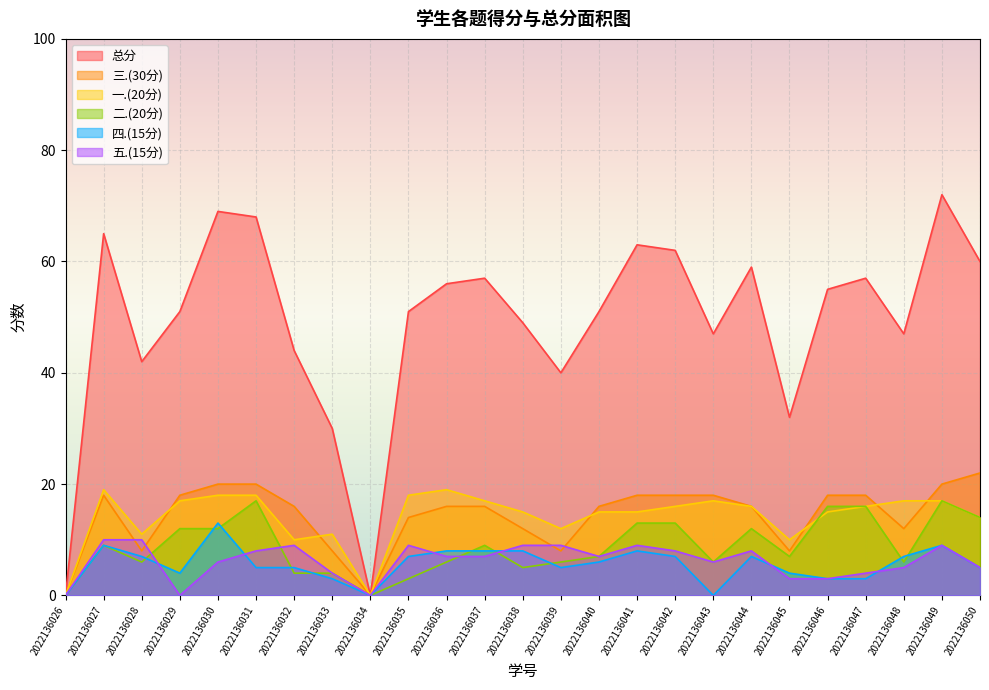

Reading left to right, what are all the values shown in this chart?

总分: 0	65	42	51	69	68	44	30	0	51	56	57	49	40	51	63	62	47	59	32	55	57	47	72	60
一.(20分): 0	19	11	17	18	18	10	11	0	18	19	17	15	12	15	15	16	17	16	10	15	16	17	17	14
二.(20分): 0	9	6	12	12	17	4	4	0	3	6	9	5	6	7	13	13	6	12	7	16	16	6	17	14
三.(30分): 0	18	8	18	20	20	16	8	0	14	16	16	12	8	16	18	18	18	16	8	18	18	12	20	22
四.(15分): 0	9	7	4	13	5	5	3	0	7	8	8	8	5	6	8	7	0	7	4	3	3	7	9	5
五.(15分): 0	10	10	0	6	8	9	4	0	9	7	7	9	9	7	9	8	6	8	3	3	4	5	9	5